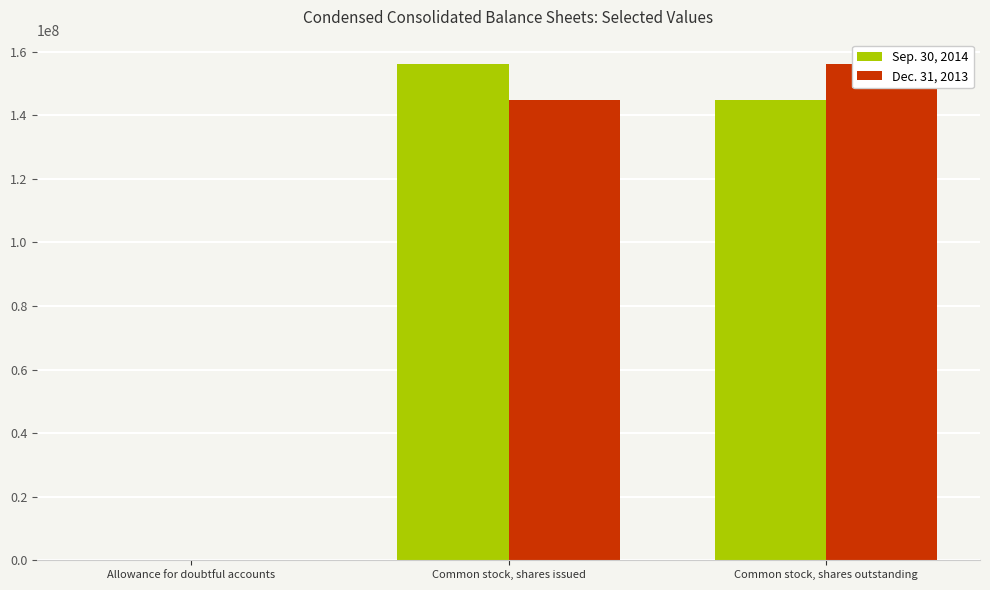

How many data points in Dec. 31, 2013 are above 144976757?

1